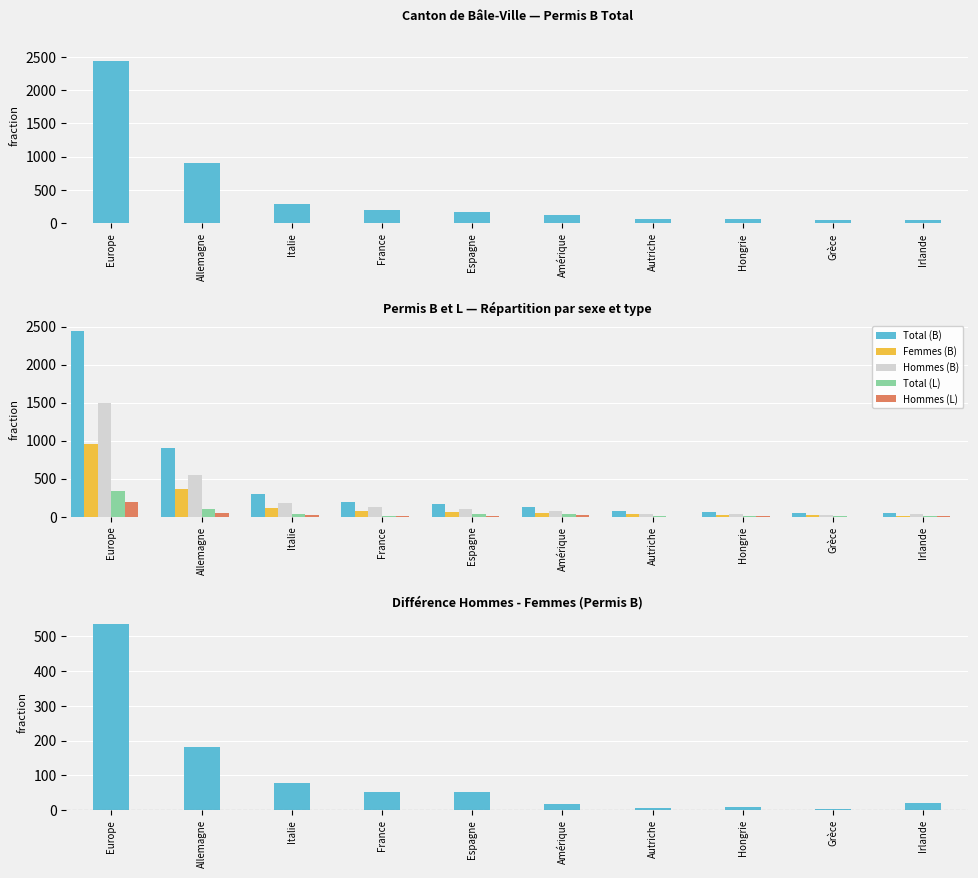

At which label does Hommes (B) reach its minimum?

Grèce